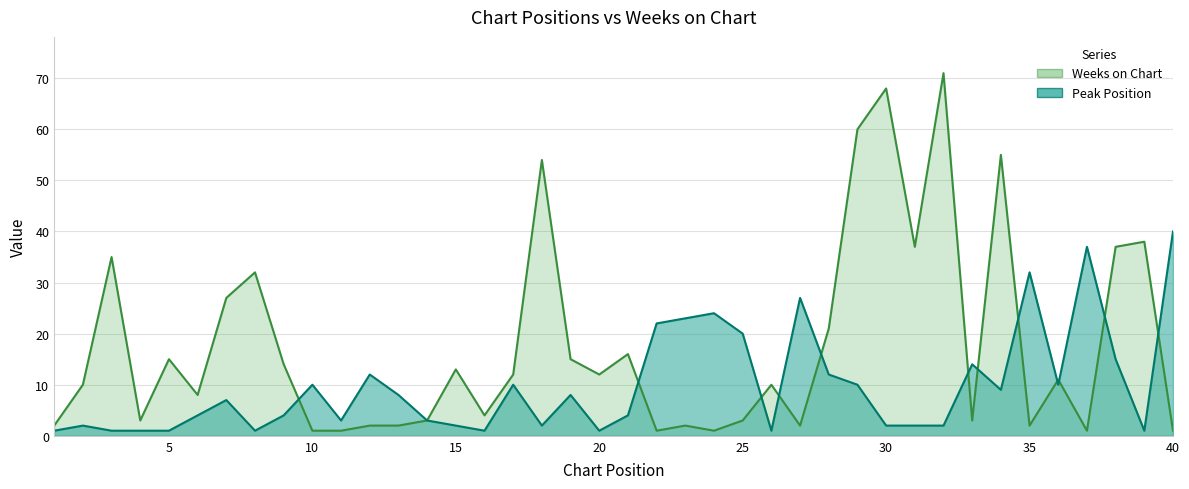

Does the chart have visible grid lines?

Yes